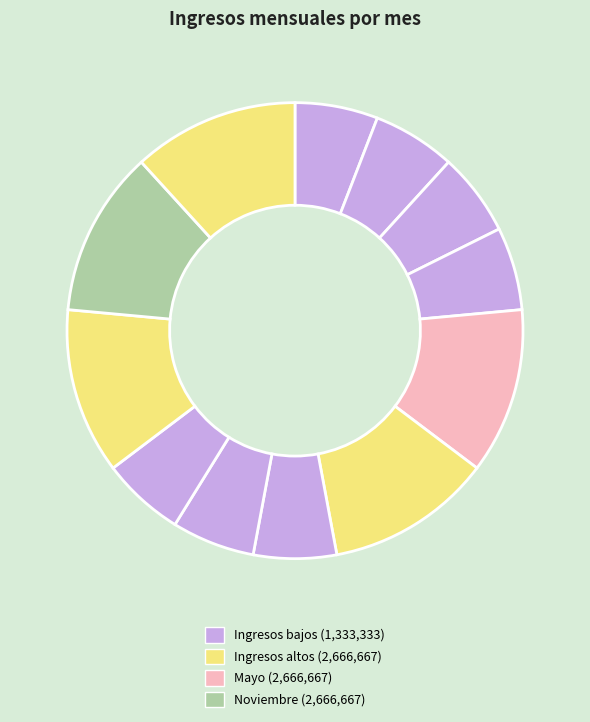

Which category has the biggest portion of the pie?

Mayo